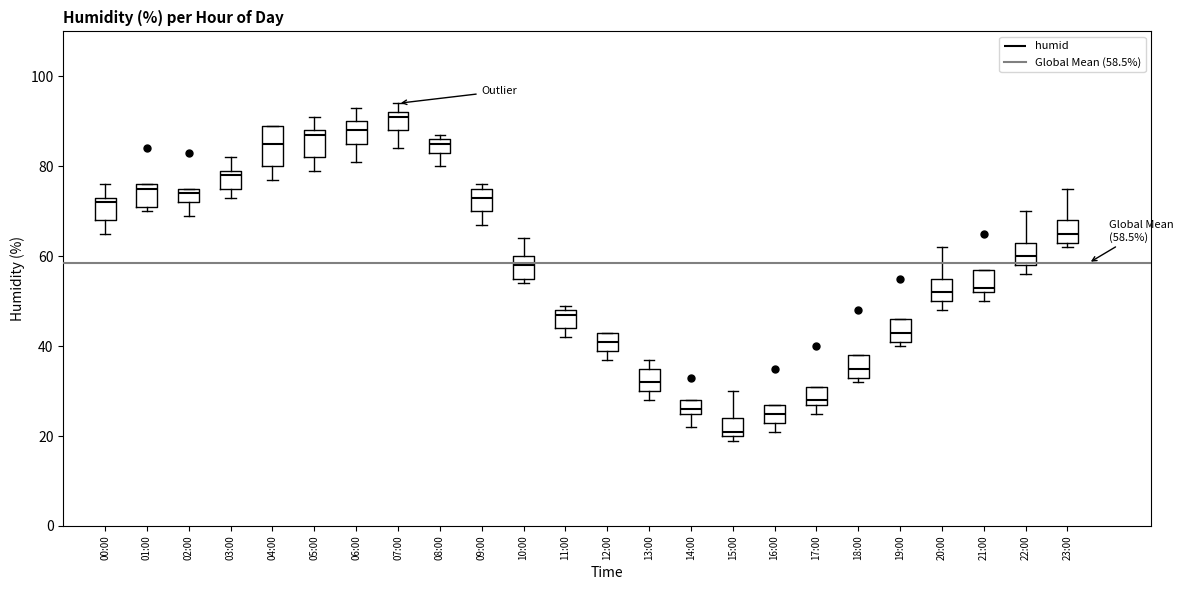

Which box has the lowest median line?

15:00